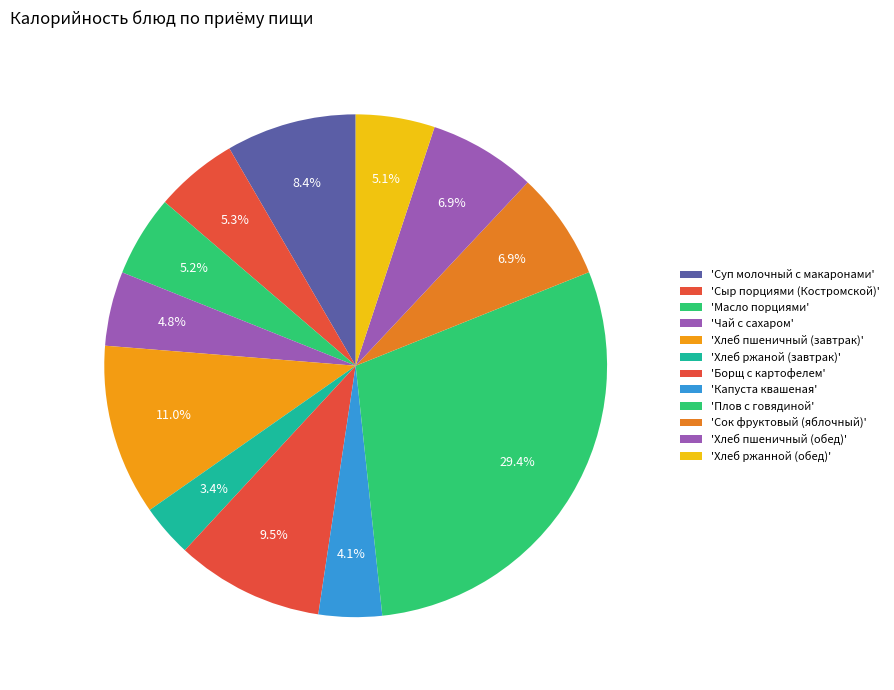

Count the number of slices in the pie.

12